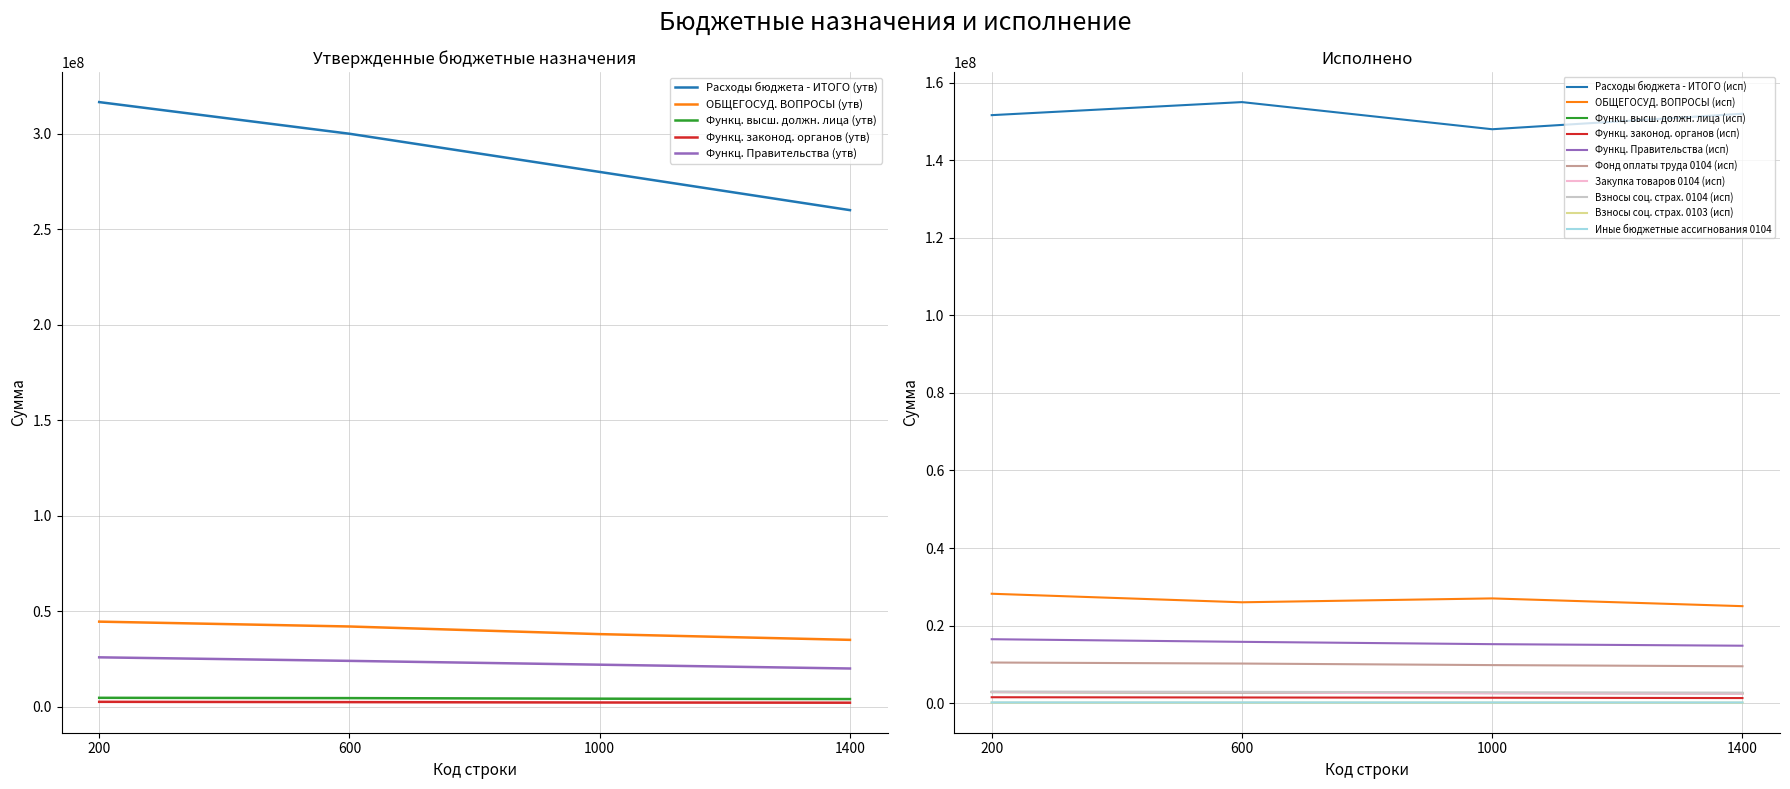

Where does the Расходы бюджета - ИТОГО series first go above 316569578?

200